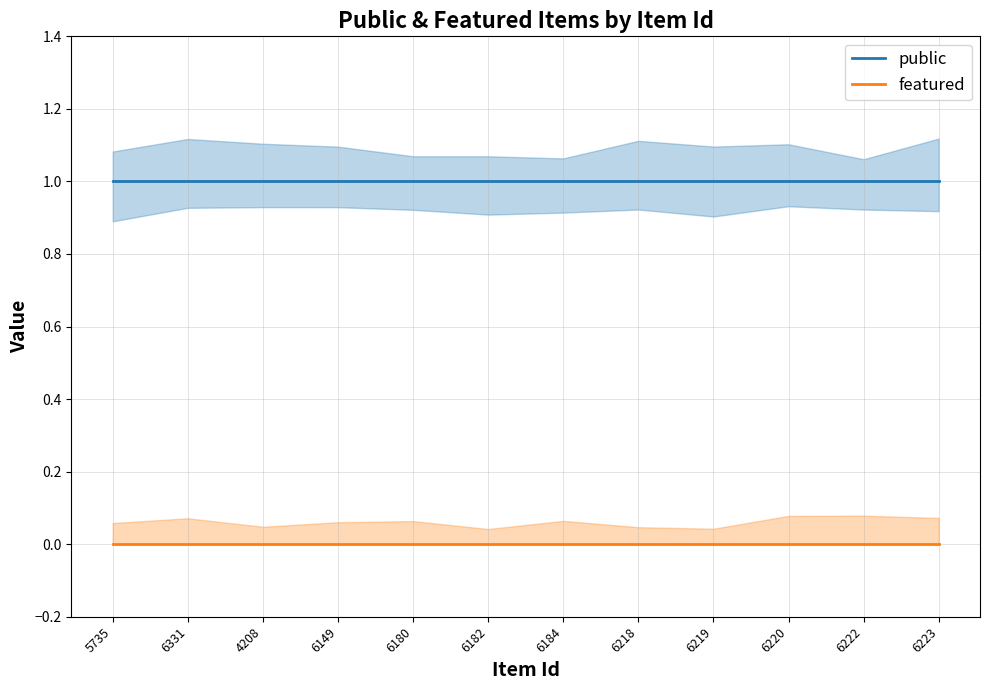

Rank the categories by featured value from highest to lowest.

5735, 6331, 4208, 6149, 6180, 6182, 6184, 6218, 6219, 6220, 6222, 6223